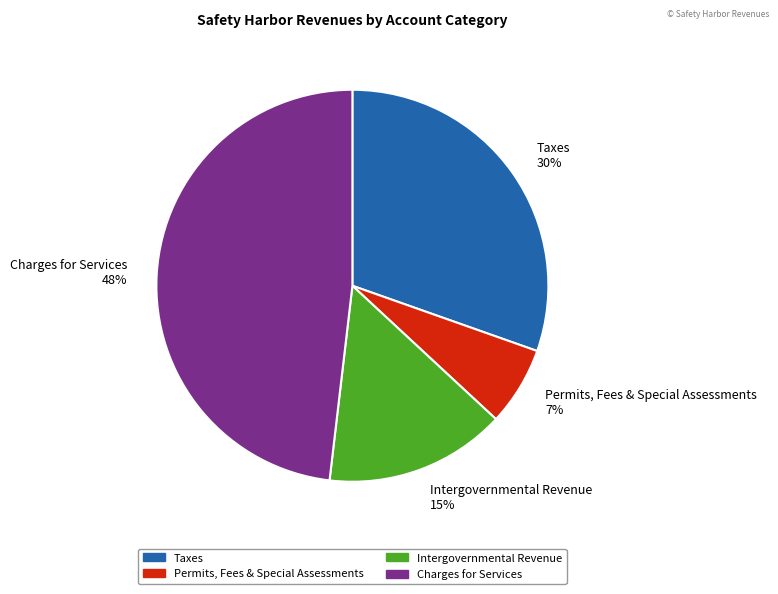

To the nearest percent, what is the average slice percentage?

25%